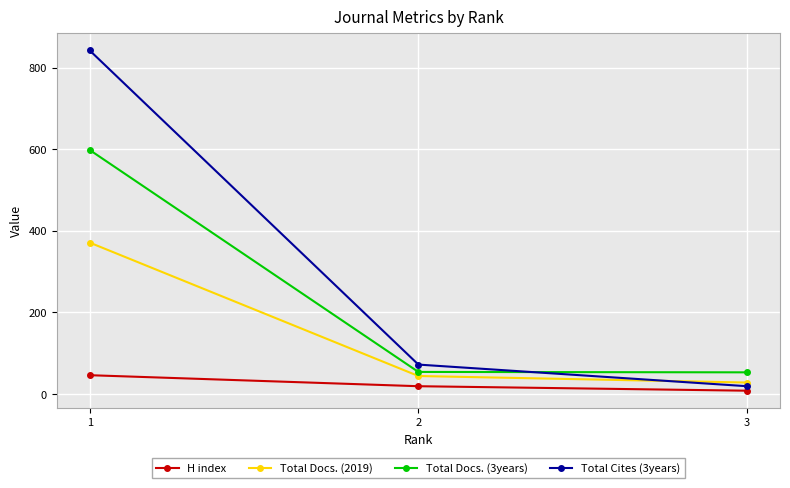

What is the value of the Total Docs. (2019) point at the 1st from the left?

371